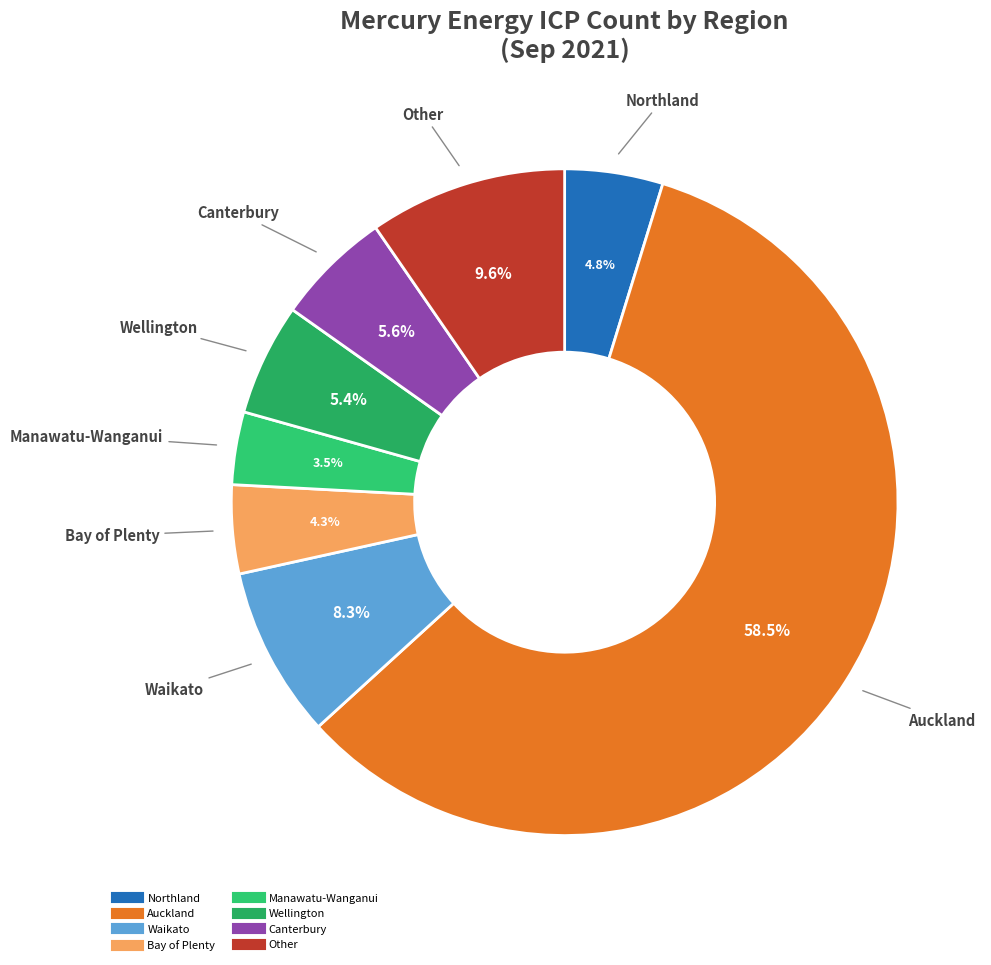

To the nearest percent, what is the difference between the largest and smallest slice percentages?

55%